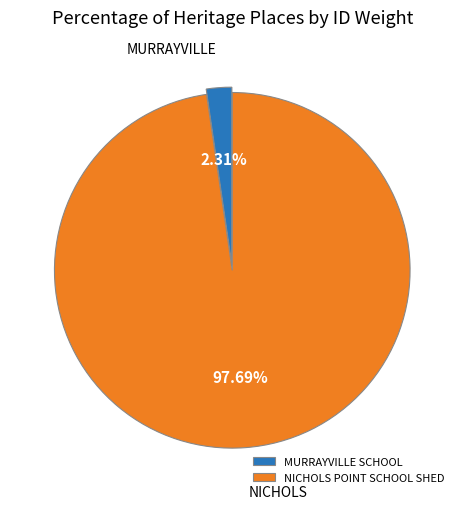

Between MURRAYVILLE SCHOOL and NICHOLS POINT SCHOOL SHED, which is larger?

NICHOLS POINT SCHOOL SHED